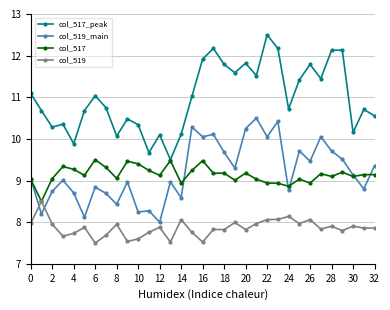

What is the maximum value for col_519?

8.5